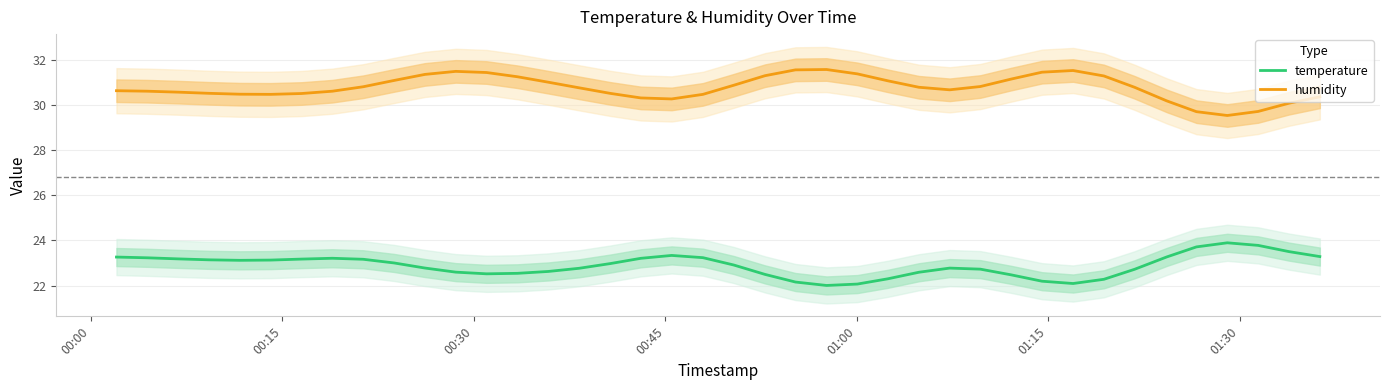

Does the chart have visible grid lines?

Yes